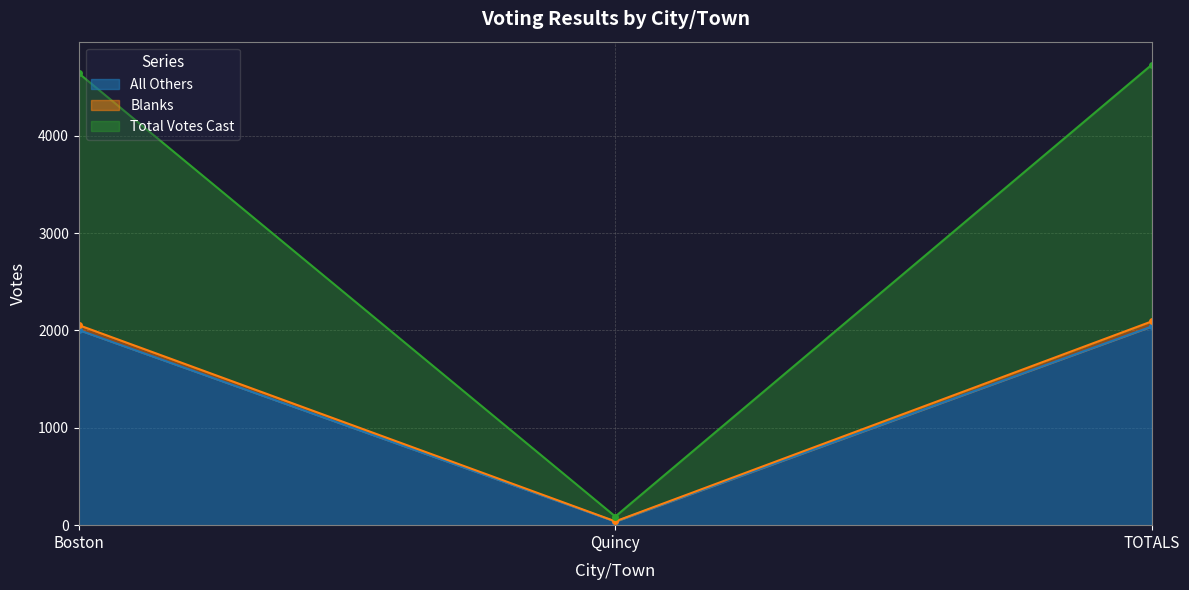

At how many categories does at least one series exceed 2022?

2